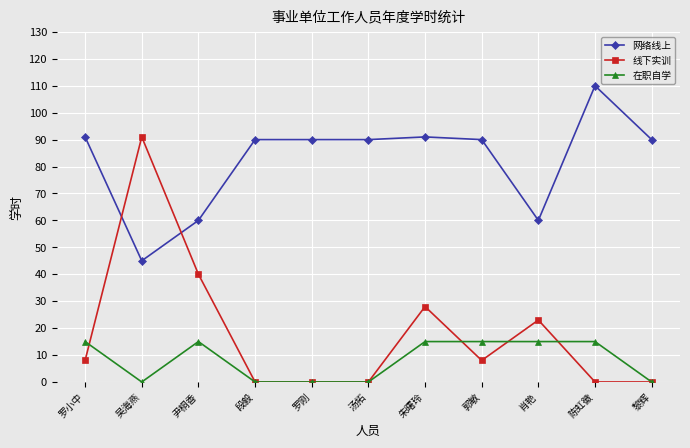

What is the difference between the second highest and minimum values in the 线下实训 series?

40